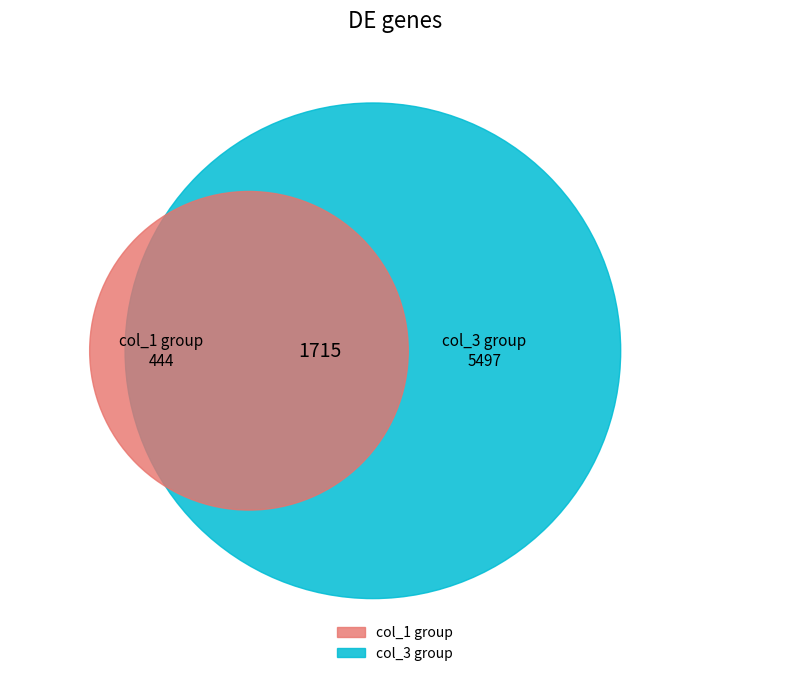

Does 9 represent more than half of the total?

No